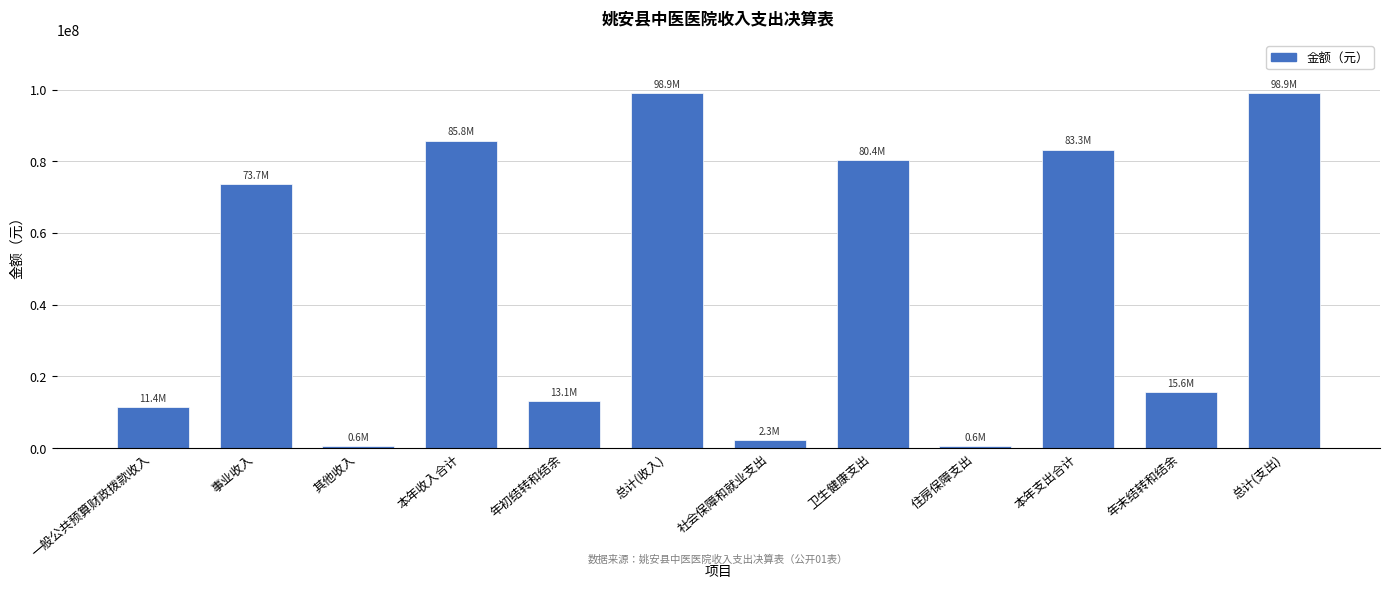

What is the label of the 7th bar from the right?

总计(收入)